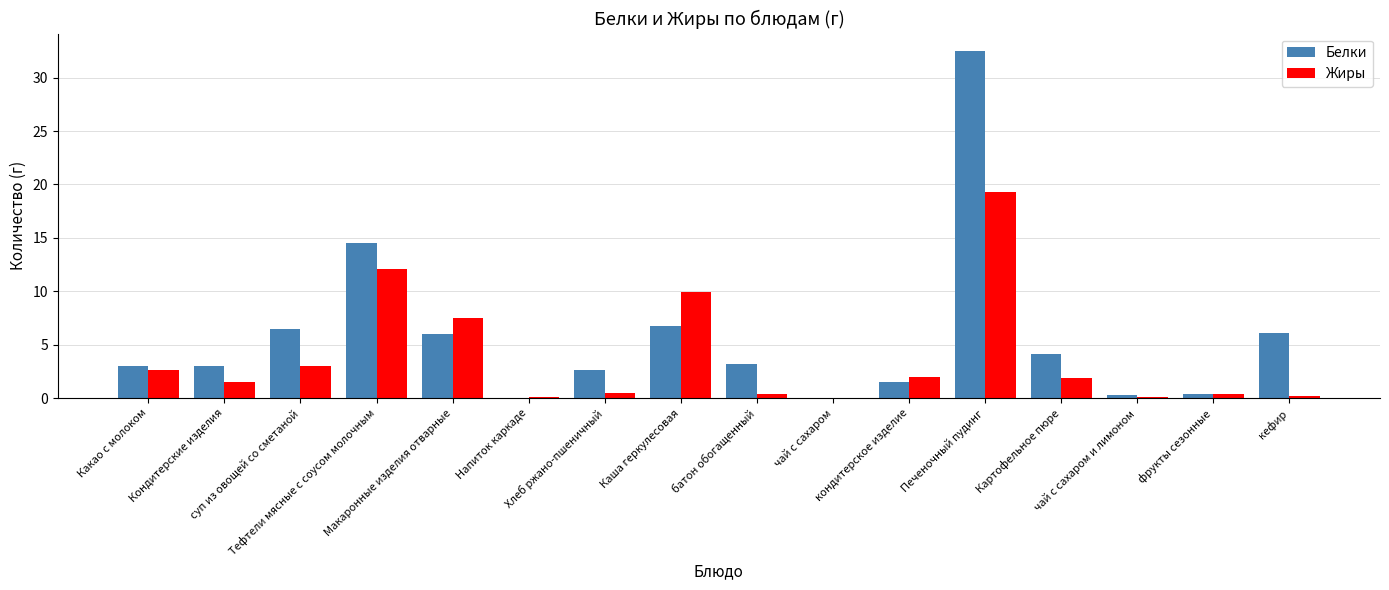

How many groups of bars are there?

16